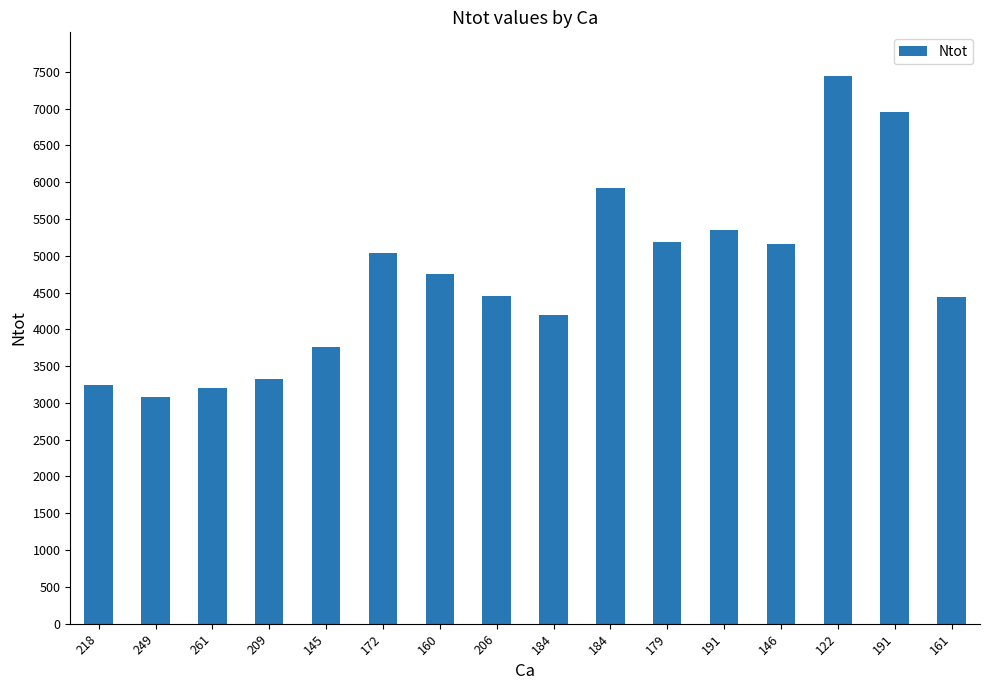

What is the difference between the maximum and second lowest values?

4235